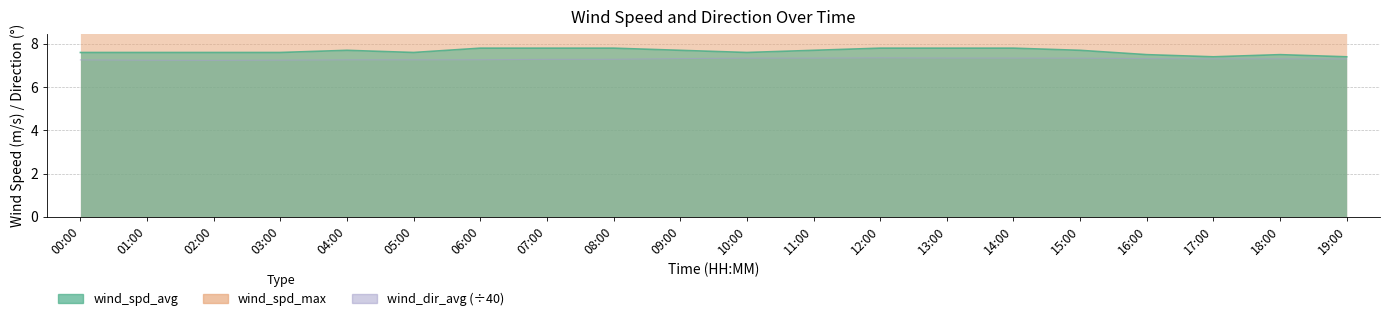

Is it true that wind_spd_avg equals 3.5 at 07:00?

False